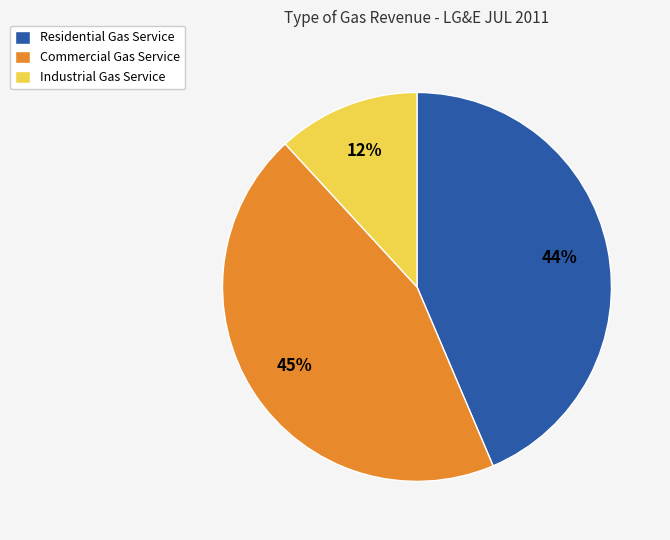

Is there a majority slice in this chart?

No